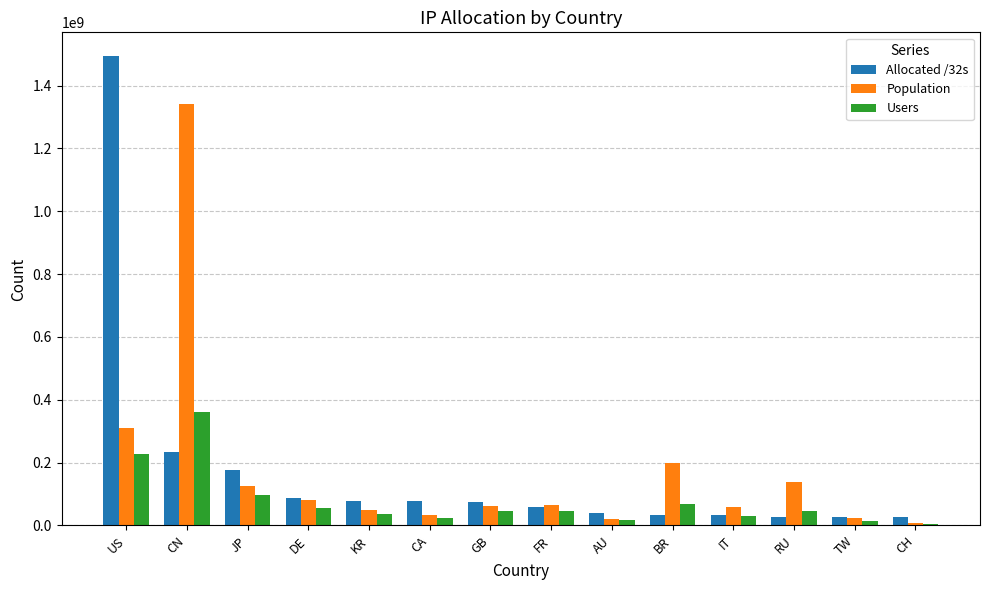

What are all the series names shown in the legend?

Allocated /32s, Population, Users